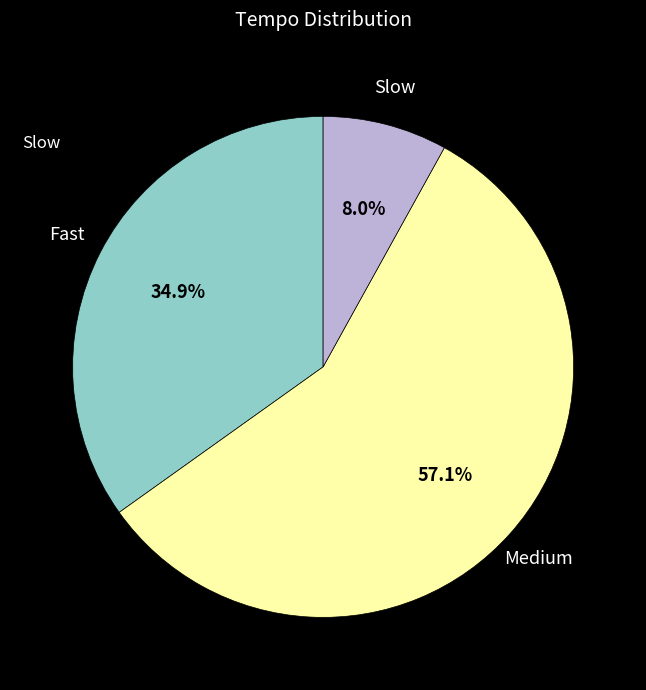

How many slices are in this pie chart?

3